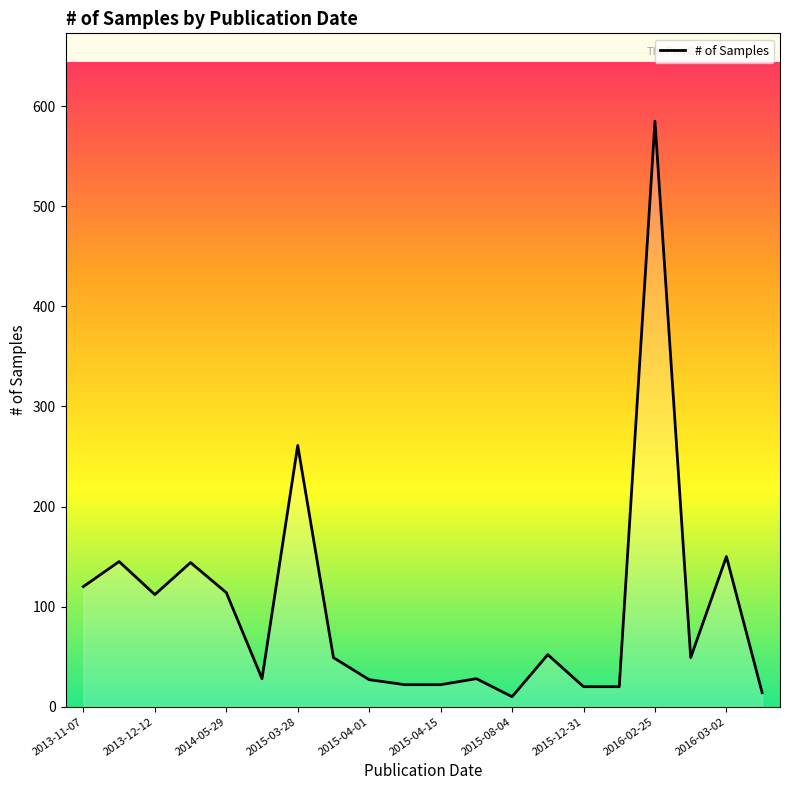

What is the maximum value shown in the chart?

585